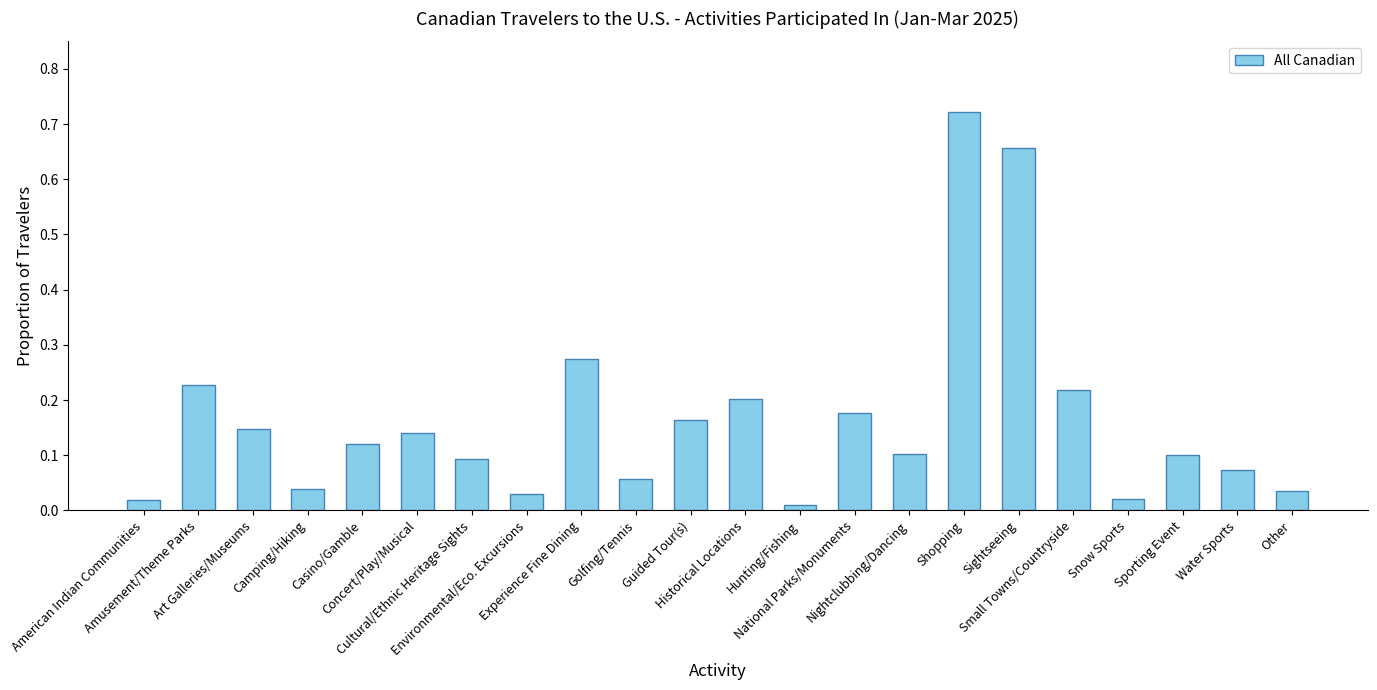

What is the sum of all values?

3.6